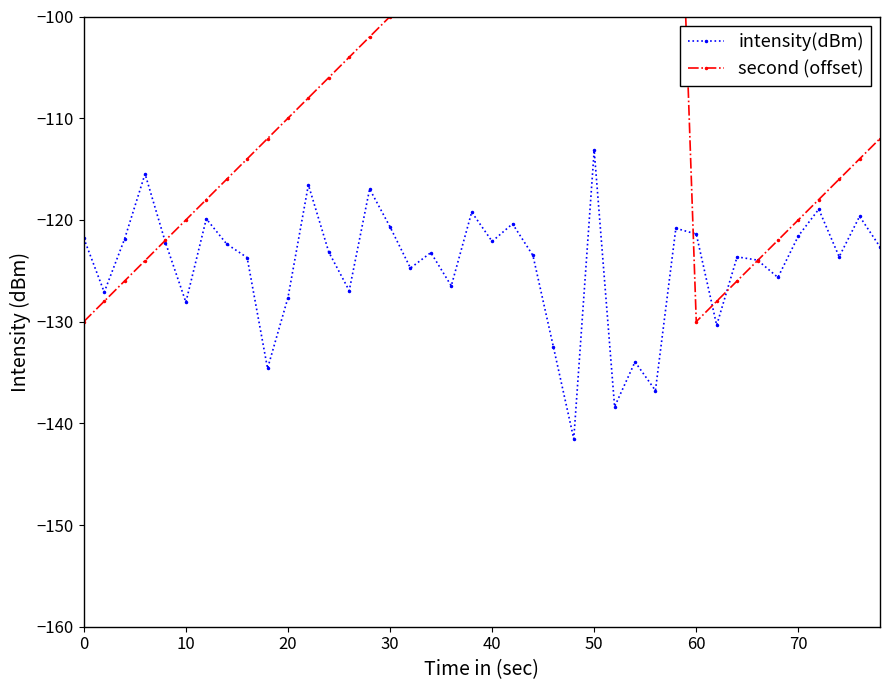

Is it true that intensity(dBm) equals -127.6 at 20?

True